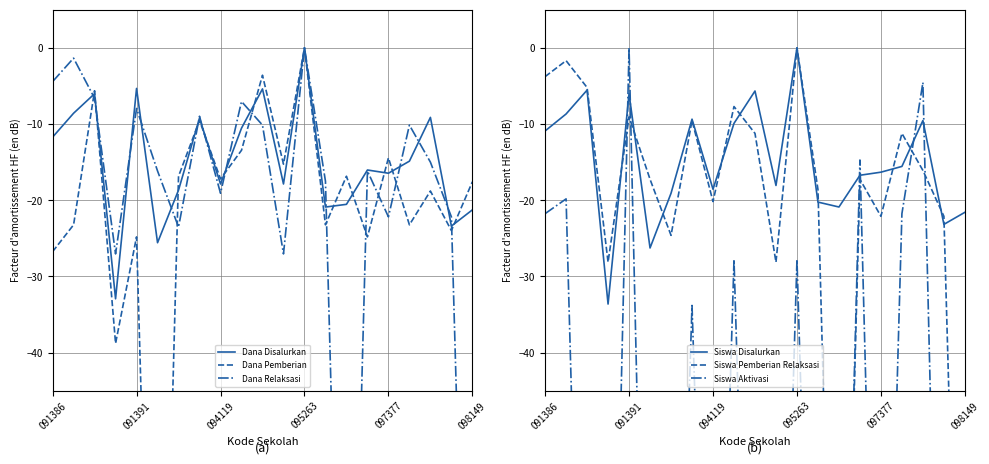

At which label does Dana Disalurkan reach its peak?

095263